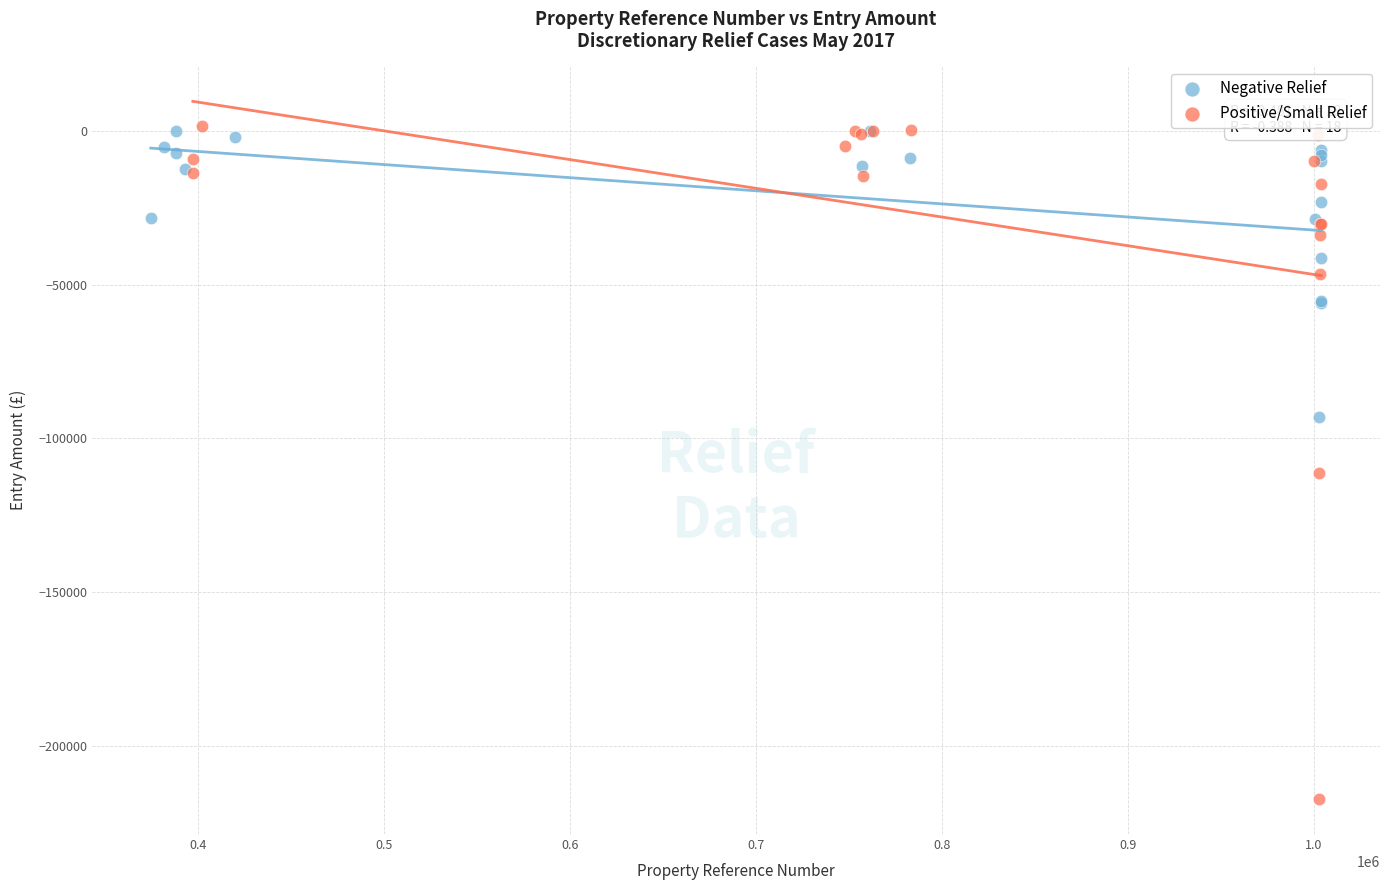

Which series reaches the minimum Y coordinate?

Positive/Small Relief